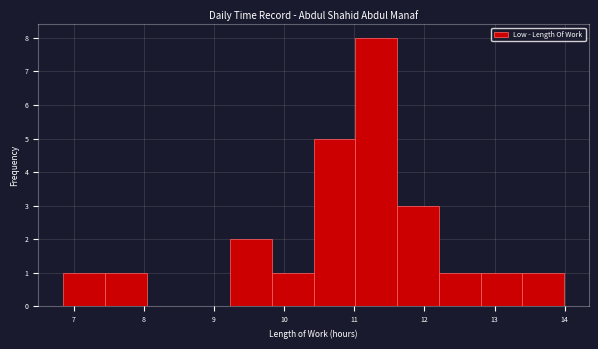

How tall is the bar that spans 10.4 to 11.0 on the x-axis? Neither the bar edges nor the heights are printed on the chart, so give them approximately, as read against the axes.

5